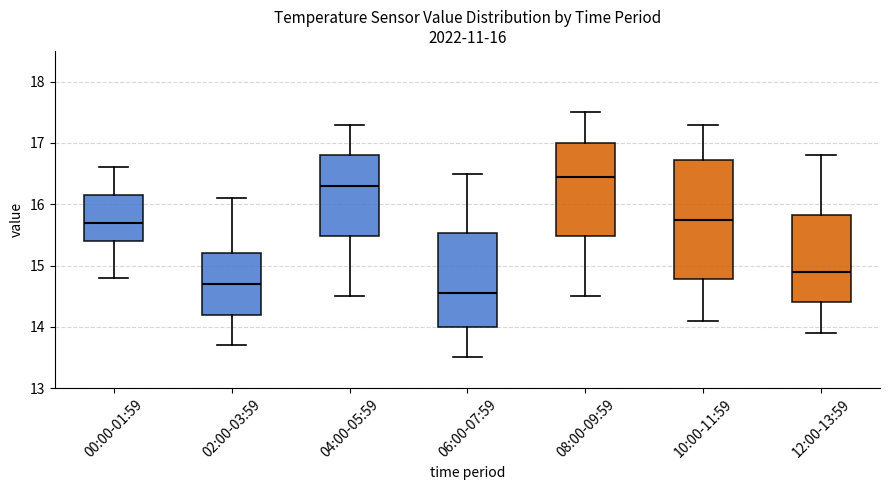

Which box has the lowest median line?

06:00-07:59